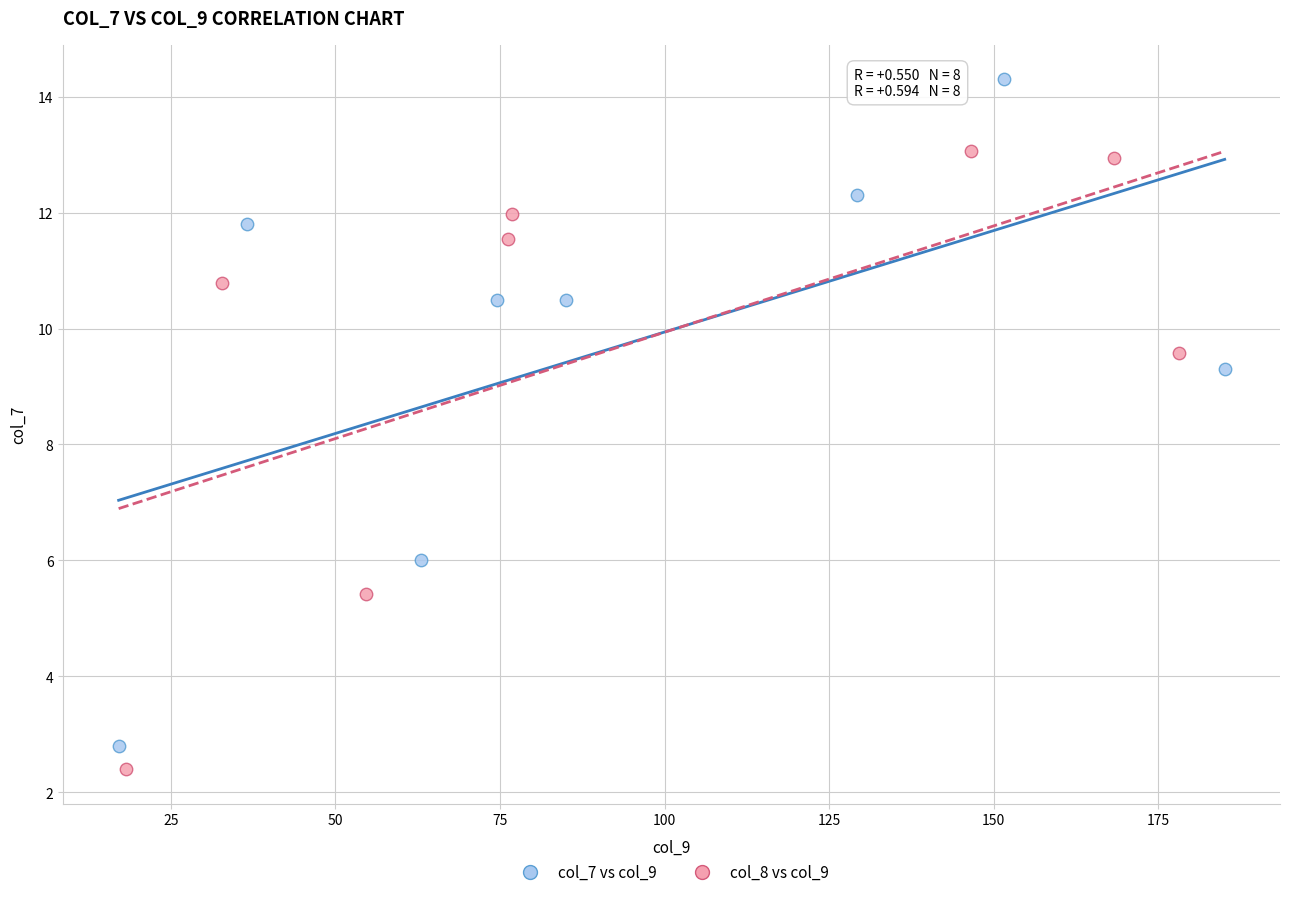

Which series has the largest Y range (max minus min)?

col_7 vs col_9